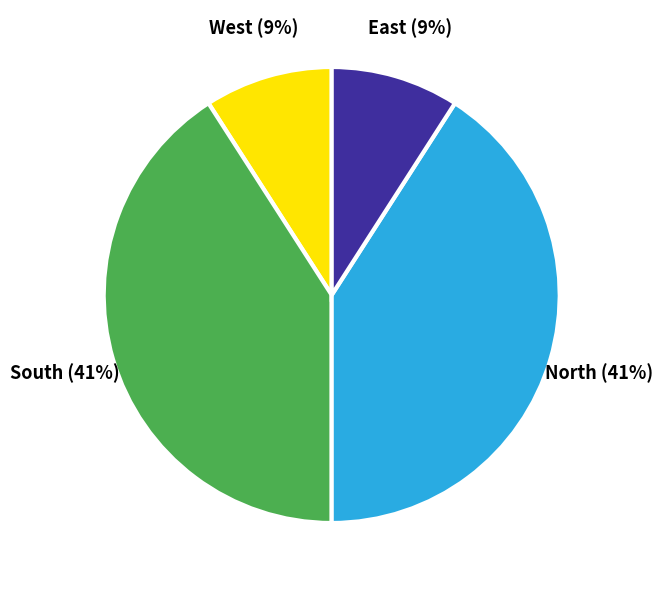

Approximately how many times larger is the value at West compared to East?

1.0